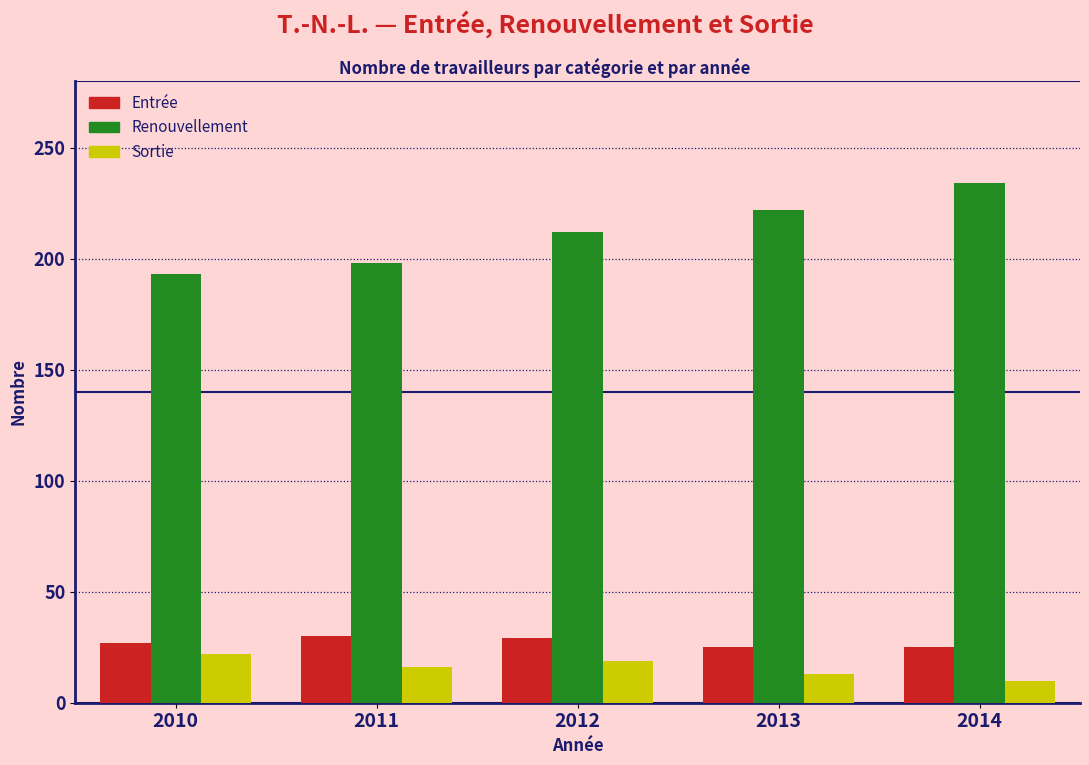

True or false: Entrée has a value of 30 at 2011.

True